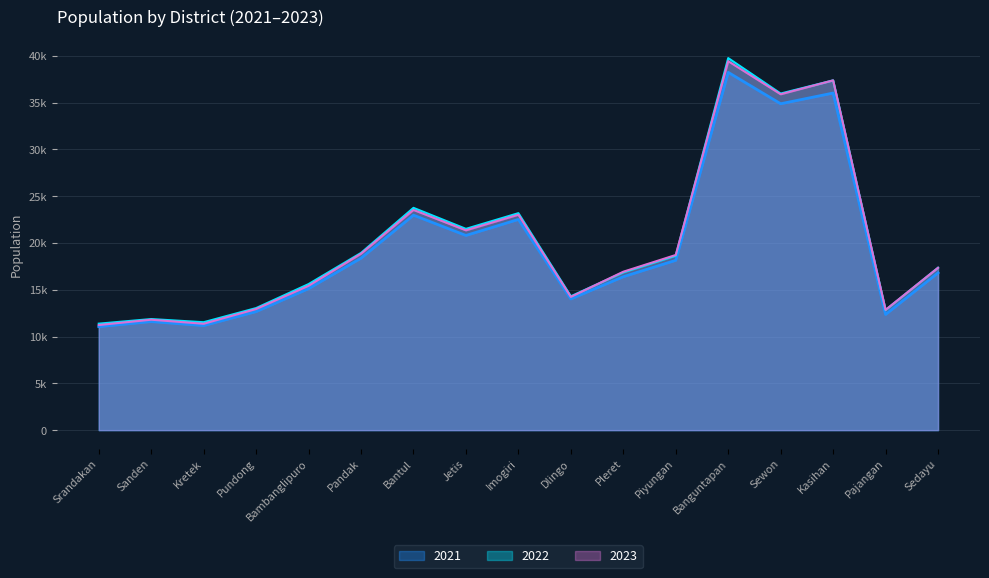

What is the difference between the highest and lowest values at Pleret?

534